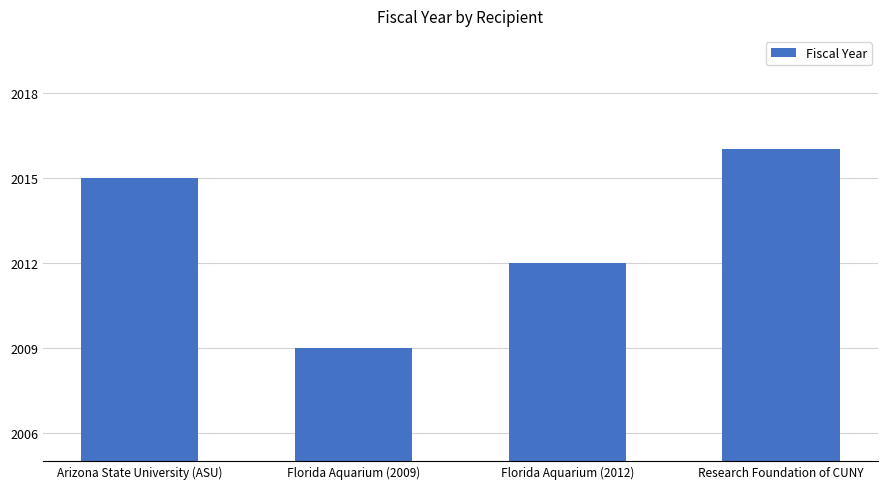

What is the difference between the maximum and second lowest values?

4